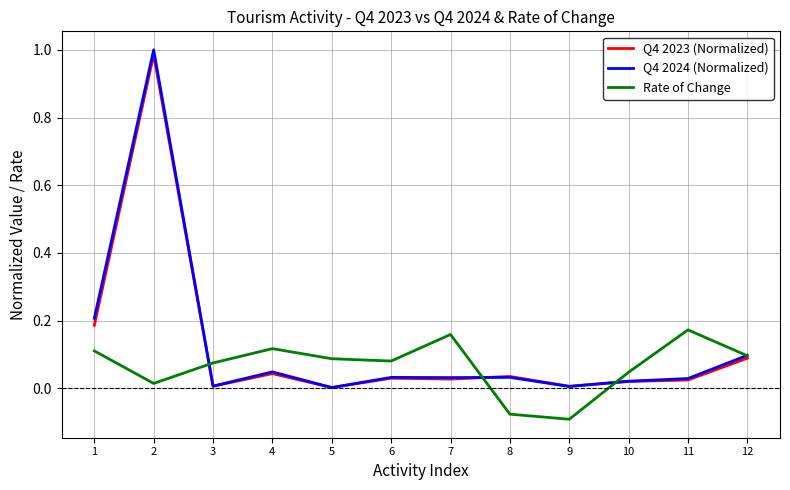

True or false: Q4 2024 (Normalized) has a value of 1.0 at 2.

True